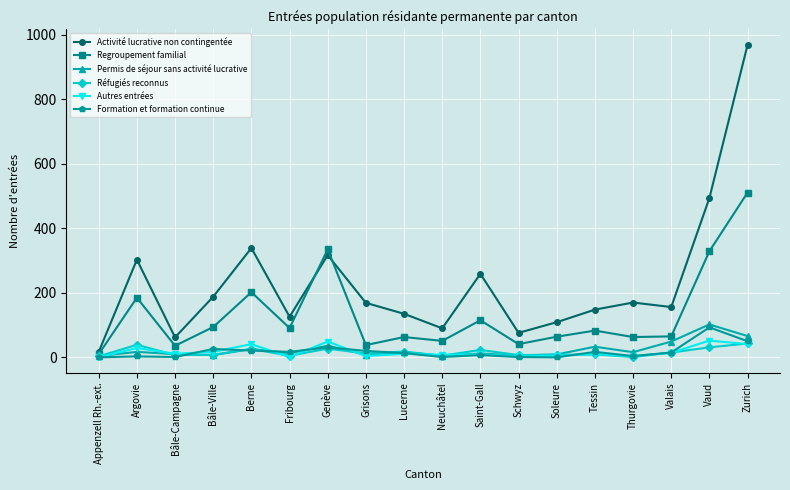

Where is the first local maximum for Autres entrées?

Argovie